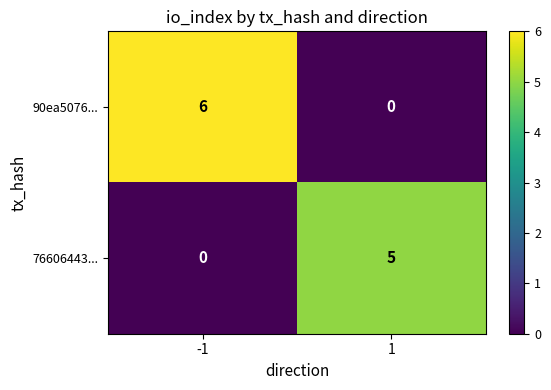

What is the difference between the highest and lowest values at 1?

5